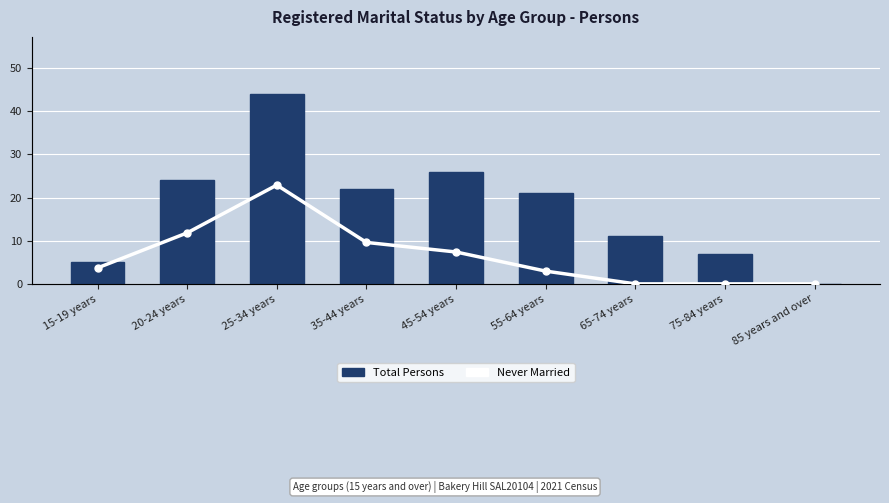

At which label does Never Married reach its minimum?

65-74 years